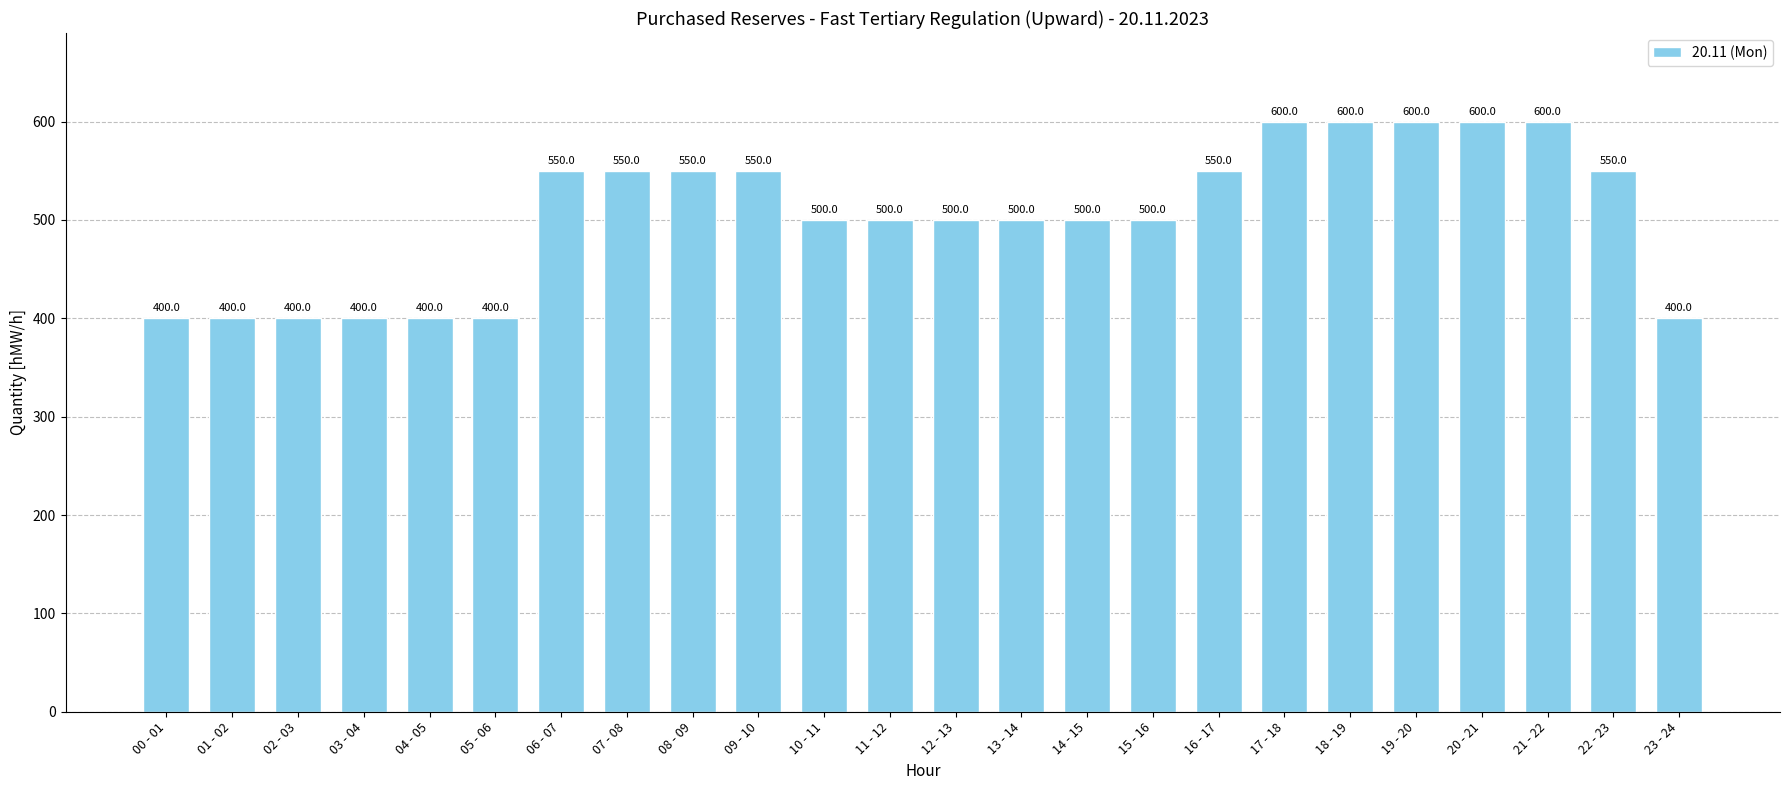

What is the greatest value displayed?

600